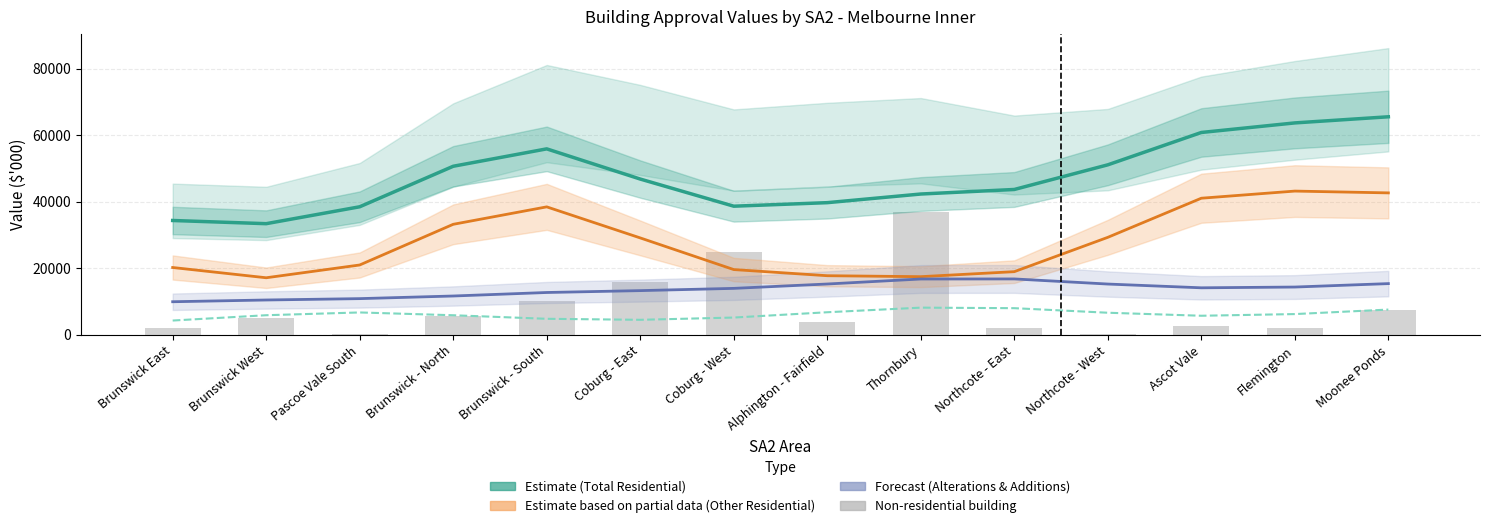

How many groups of bars are there?

14